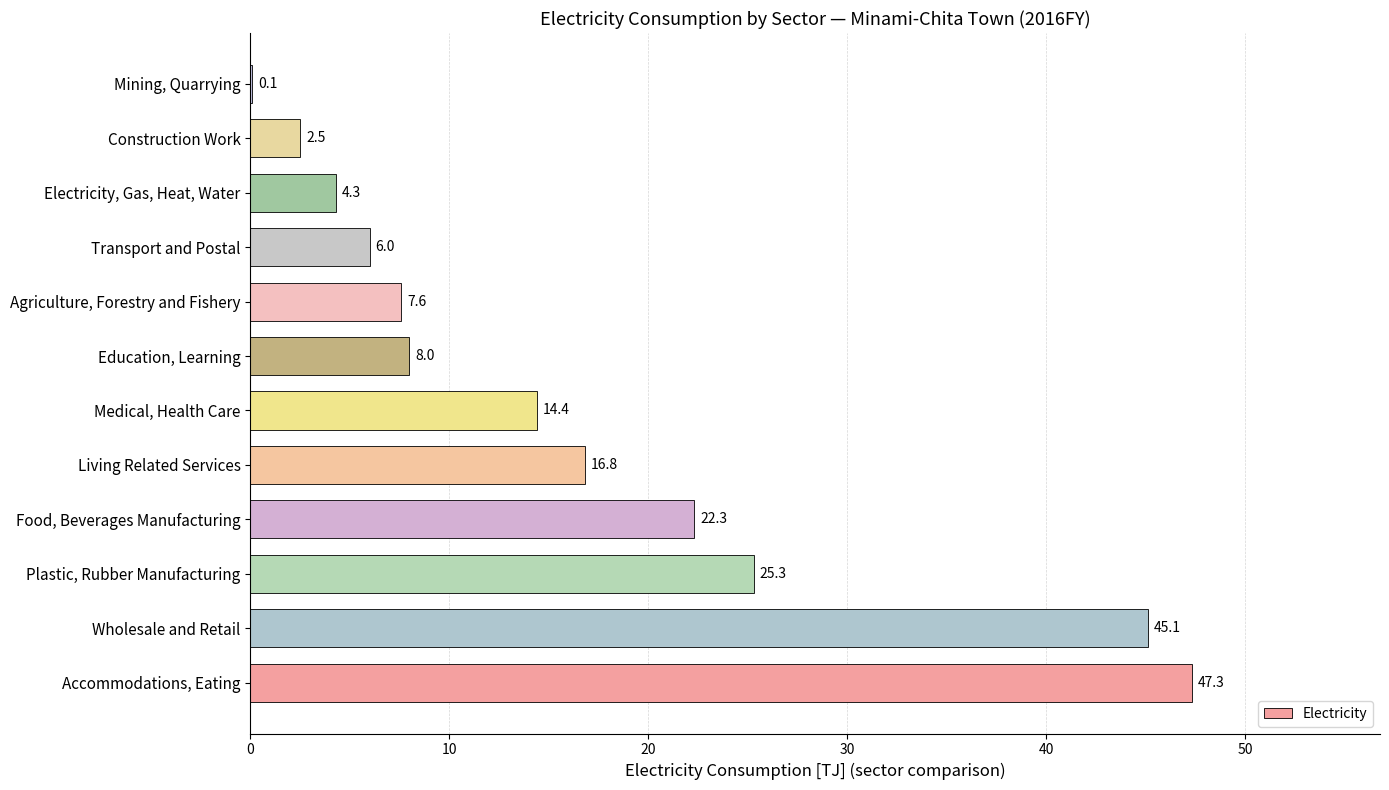

Is it true that the value at Accommodations, Eating is 12.1?

False